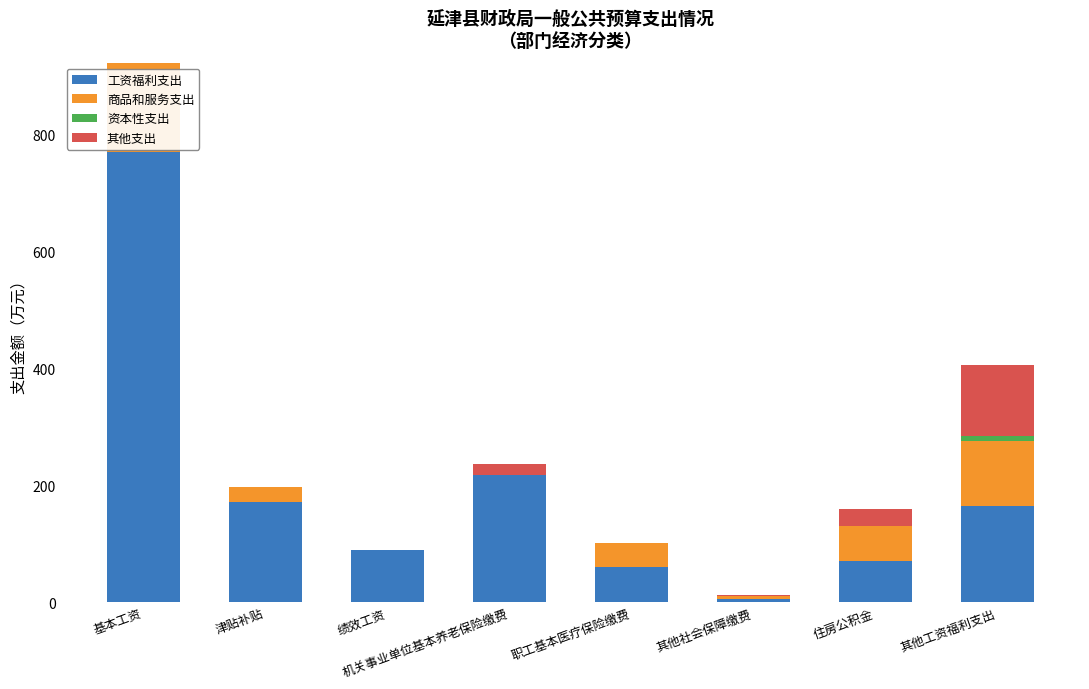

Which category has the highest value in the 工资福利支出 series?

基本工资